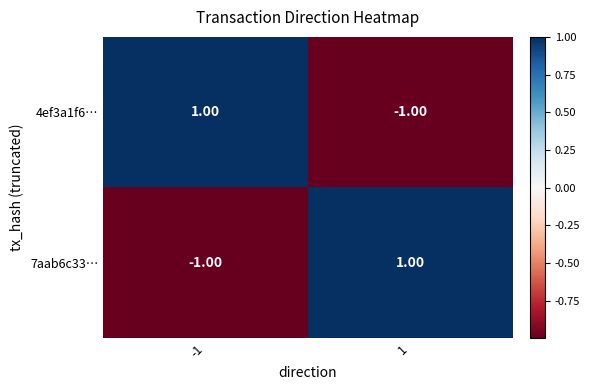

Rank the series at -1 from lowest to highest value.

7aab6c33…, 4ef3a1f6…